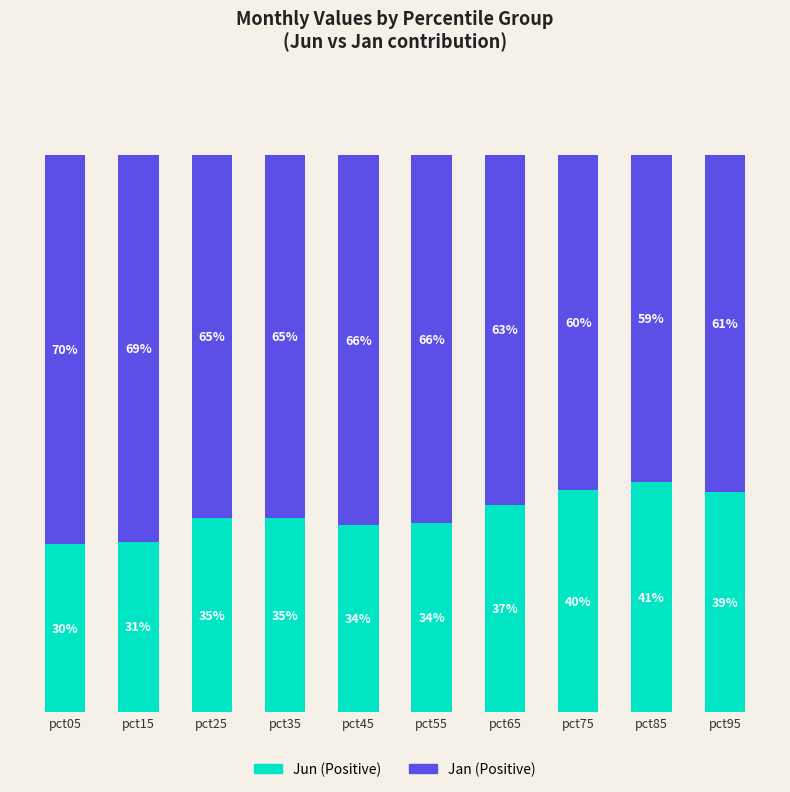

Which category has the lowest value in the Jun (Positive) series?

pct05